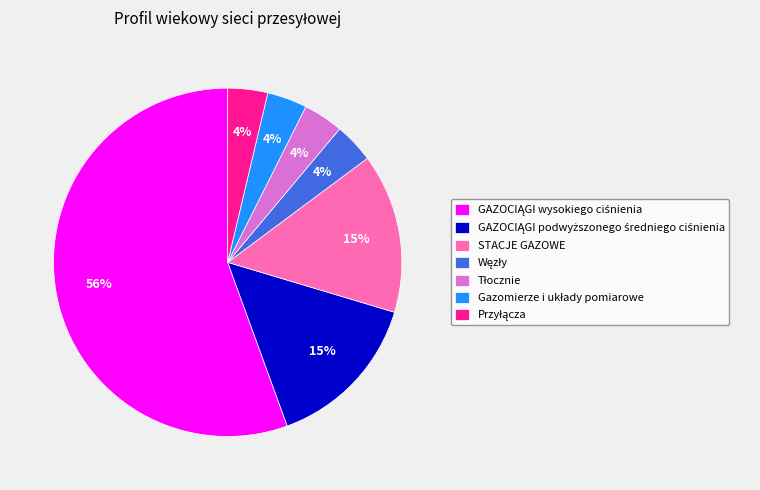

To the nearest percent, what percentage of the pie is STACJE GAZOWE?

15%